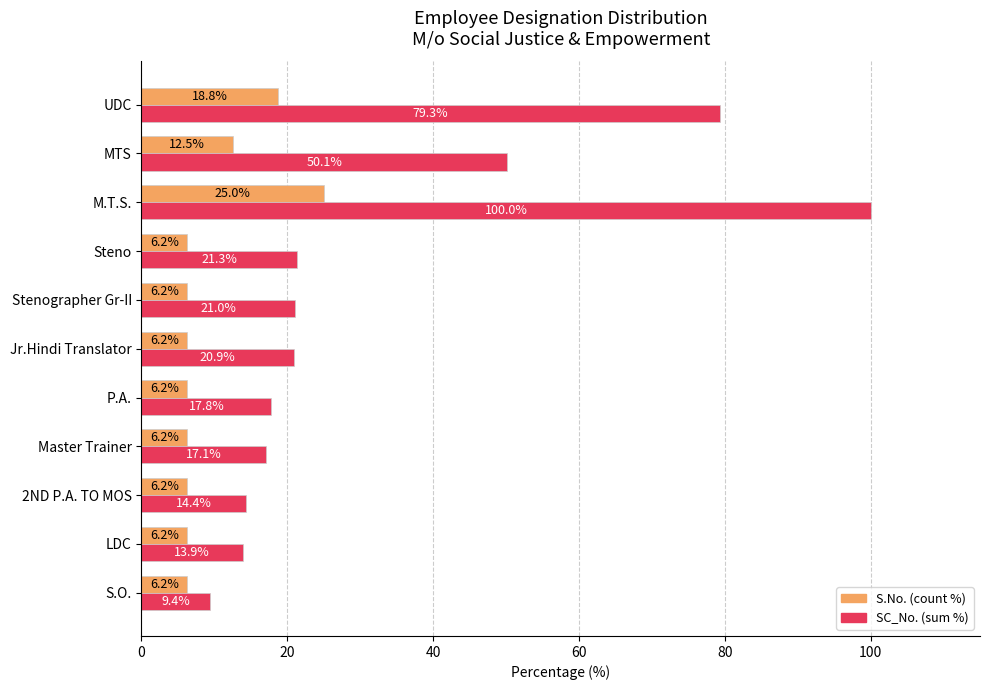

Is it true that SC_No. (sum %) equals 23.5 at 2ND P.A. TO MOS?

False